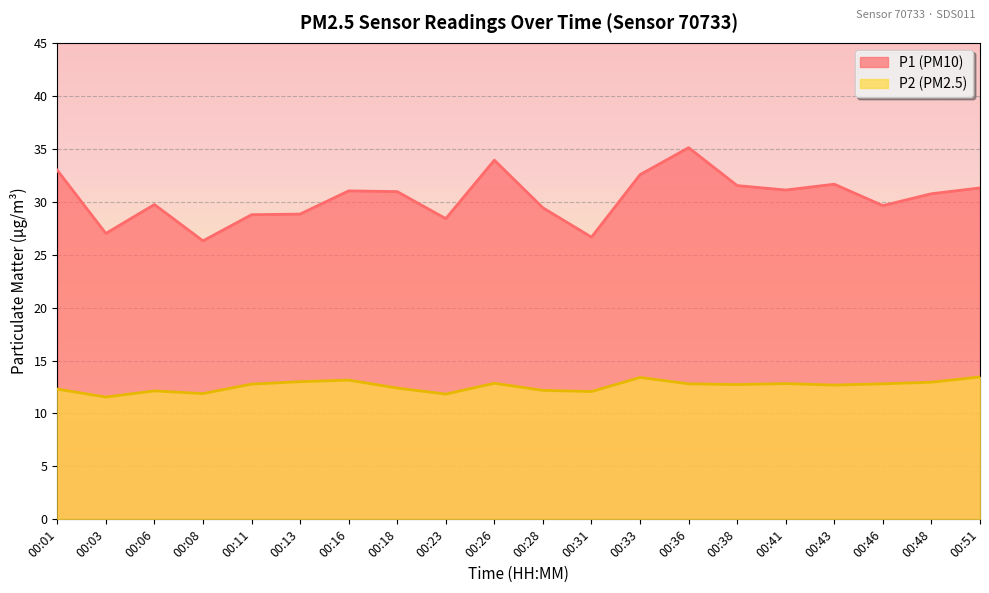

Which category has the highest value in the P2 series?

00:51